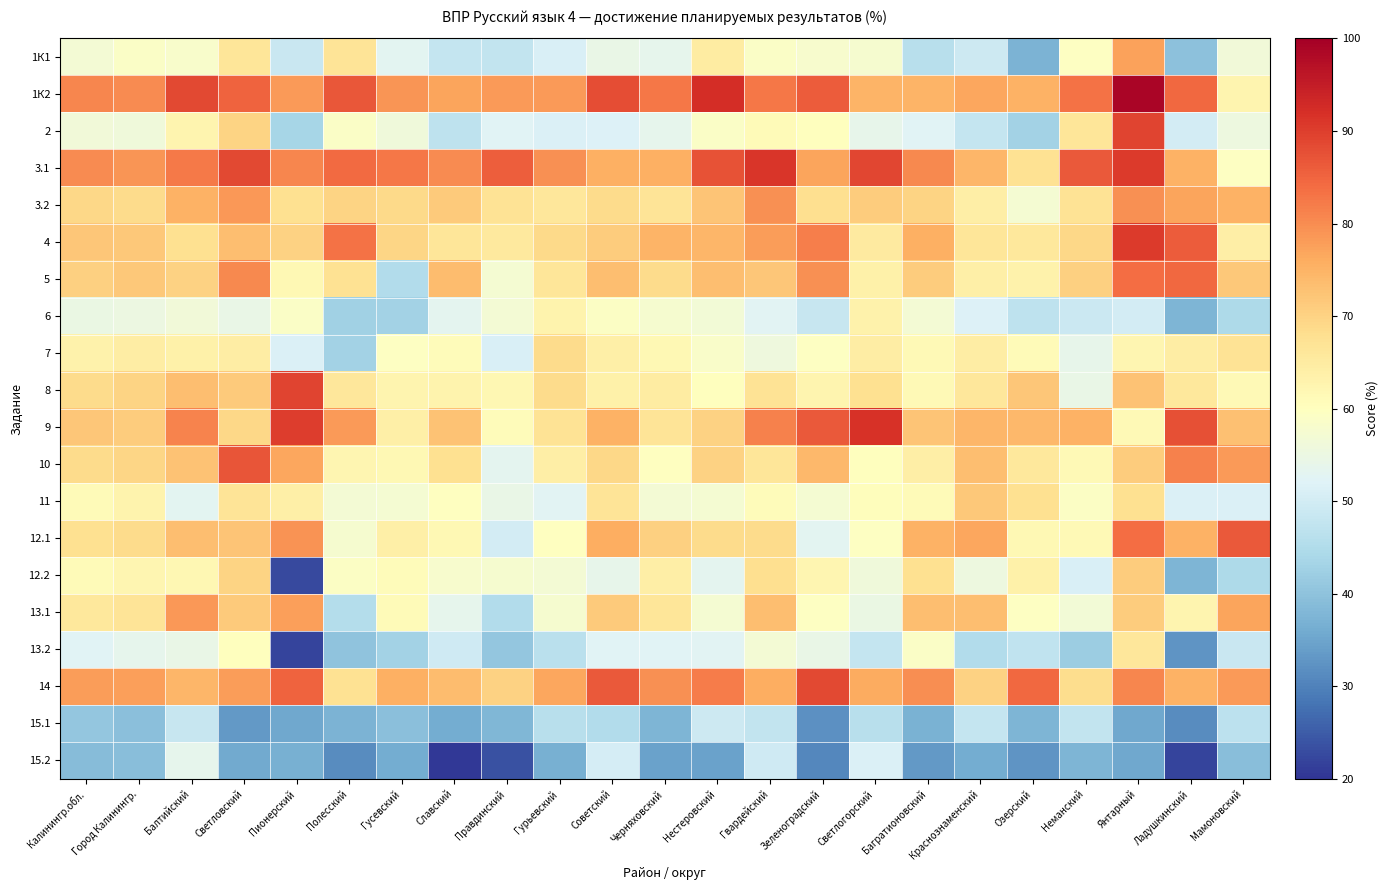

Reading left to right, extract all data points from this chart.

1К1: Калинингр.обл.=57.1	Город Калинингр.=58.9	Балтийский=58.4	Светловский=66.4	Пионерский=48.5	Полесский=66.8	Гусевский=53.0	Славский=48.0	Правдинский=47.6	Гурьевский=51.1	Советский=54.5	Черняховский=53.6	Нестеровский=64.8	Гвардейский=59.0	Зеленоградский=58.1	Светлогорский=57.5	Багратионовский=46.0	Краснознаменский=49.2	Озерский=37.3	Неманский=59.4	Янтарный=77.4	Ладушкинский=39.8	Мамоновский=56.4
1К2: Калинингр.обл.=80.9	Город Калинингр.=80.3	Балтийский=88.7	Светловский=85.2	Пионерский=78.3	Полесский=86.9	Гусевский=78.8	Славский=77.0	Правдинский=78.2	Гурьевский=78.2	Советский=88.0	Черняховский=82.8	Нестеровский=92.4	Гвардейский=82.7	Зеленоградский=86.2	Светлогорский=74.9	Багратионовский=74.8	Краснознаменский=76.6	Озерский=75.3	Неманский=83.3	Янтарный=98.9	Ладушкинский=84.4	Мамоновский=62.6
2: Калинингр.обл.=56.5	Город Калинингр.=56.1	Балтийский=62.6	Светловский=69.9	Пионерский=43.6	Полесский=59.0	Гусевский=56.1	Славский=47.1	Правдинский=52.2	Гурьевский=51.5	Советский=51.9	Черняховский=53.7	Нестеровский=59.1	Гвардейский=61.1	Зеленоградский=60.2	Светлогорский=53.9	Багратионовский=52.5	Краснознаменский=47.9	Озерский=43.0	Неманский=66.3	Янтарный=89.2	Ладушкинский=50.0	Мамоновский=55.4
3.1: Калинингр.обл.=80.2	Город Калинингр.=79.0	Балтийский=82.3	Светловский=88.6	Пионерский=80.8	Полесский=84.2	Гусевский=82.7	Славский=80.2	Правдинский=85.8	Гурьевский=79.6	Советский=75.6	Черняховский=75.5	Нестеровский=87.4	Гвардейский=91.2	Зеленоградский=77.0	Светлогорский=89.0	Багратионовский=80.5	Краснознаменский=74.5	Озерский=67.2	Неманский=86.4	Янтарный=90.3	Ладушкинский=75.0	Мамоновский=59.5
3.2: Калинингр.обл.=69.4	Город Калинингр.=68.5	Балтийский=75.0	Светловский=78.7	Пионерский=67.5	Полесский=69.9	Гусевский=69.0	Славский=71.3	Правдинский=67.1	Гурьевский=66.2	Советский=68.6	Черняховский=66.8	Нестеровский=72.4	Гвардейский=79.7	Зеленоградский=67.8	Светлогорский=71.0	Багратионовский=69.8	Краснознаменский=64.2	Озерский=57.3	Неманский=67.0	Янтарный=79.6	Ладушкинский=77.1	Мамоновский=75.2
4: Калинингр.обл.=72.0	Город Калинингр.=71.7	Балтийский=67.5	Светловский=73.2	Пионерский=70.0	Полесский=83.3	Гусевский=69.5	Славский=66.5	Правдинский=65.5	Гурьевский=68.9	Советский=71.1	Черняховский=74.9	Нестеровский=74.4	Гвардейский=77.9	Зеленоградский=81.9	Светлогорский=65.1	Багратионовский=75.5	Краснознаменский=66.5	Озерский=65.6	Неманский=69.3	Янтарный=90.3	Ладушкинский=85.9	Мамоновский=64.2
5: Калинингр.обл.=70.4	Город Калинингр.=71.7	Балтийский=70.2	Светловский=80.5	Пионерский=61.7	Полесский=67.3	Гусевский=45.2	Славский=73.5	Правдинский=57.4	Гурьевский=66.6	Советский=73.3	Черняховский=68.5	Нестеровский=73.2	Гвардейский=72.1	Зеленоградский=79.5	Светлогорский=63.7	Багратионовский=71.1	Краснознаменский=63.8	Озерский=63.3	Неманский=70.5	Янтарный=83.9	Ладушкинский=84.4	Мамоновский=71.6
6: Калинингр.обл.=54.9	Город Калинингр.=55.2	Балтийский=56.5	Светловский=54.5	Пионерский=58.8	Полесский=42.7	Гусевский=43.1	Славский=53.3	Правдинский=57.1	Гурьевский=63.1	Советский=59.1	Черняховский=57.8	Нестеровский=56.7	Гвардейский=52.8	Зеленоградский=48.3	Светлогорский=63.4	Багратионовский=57.0	Краснознаменский=51.6	Озерский=46.9	Неманский=48.9	Янтарный=50.0	Ладушкинский=37.5	Мамоновский=44.6
7: Калинингр.обл.=63.2	Город Калинингр.=64.5	Балтийский=63.4	Светловский=64.6	Пионерский=51.4	Полесский=43.0	Гусевский=59.6	Славский=60.8	Правдинский=51.1	Гурьевский=68.6	Советский=64.0	Черняховский=61.8	Нестеровский=58.5	Гвардейский=55.9	Зеленоградский=59.6	Светлогорский=64.4	Багратионовский=61.4	Краснознаменский=64.5	Озерский=60.9	Неманский=53.8	Янтарный=62.4	Ладушкинский=64.6	Мамоновский=67.1
8: Калинингр.обл.=68.6	Город Калинингр.=69.9	Балтийский=73.4	Светловский=71.5	Пионерский=89.2	Полесский=66.1	Гусевский=62.7	Славский=62.9	Правдинский=62.2	Гурьевский=68.5	Советский=63.5	Черняховский=65.0	Нестеровский=60.2	Гвардейский=66.9	Зеленоградский=62.8	Светлогорский=67.8	Багратионовский=61.5	Краснознаменский=66.0	Озерский=71.9	Неманский=54.5	Янтарный=72.6	Ладушкинский=65.6	Мамоновский=61.5
9: Калинингр.обл.=72.1	Город Калинингр.=71.1	Балтийский=81.0	Светловский=69.1	Пионерский=90.0	Полесский=78.2	Гусевский=63.8	Славский=72.8	Правдинский=60.8	Гурьевский=67.0	Советский=75.2	Черняховский=66.8	Нестеровский=70.1	Гвардейский=81.3	Зеленоградский=86.4	Светлогорский=91.8	Багратионовский=72.2	Краснознаменский=74.5	Озерский=74.2	Неманский=75.0	Янтарный=61.3	Ладушкинский=87.5	Мамоновский=73.0
10: Калинингр.обл.=68.7	Город Калинингр.=69.6	Балтийский=72.6	Светловский=87.0	Пионерский=76.7	Полесский=62.4	Гусевский=61.9	Славский=67.7	Правдинский=53.4	Гурьевский=64.1	Советский=69.3	Черняховский=59.9	Нестеровский=70.1	Гвардейский=66.5	Зеленоградский=74.1	Светлогорский=60.3	Багратионовский=64.3	Краснознаменский=73.4	Озерский=65.6	Неманский=61.4	Янтарный=71.0	Ладушкинский=81.2	Мамоновский=78.4
11: Калинингр.обл.=60.9	Город Калинингр.=62.9	Балтийский=53.0	Светловский=66.9	Пионерский=63.8	Полесский=57.0	Гусевский=57.2	Славский=59.9	Правдинский=54.4	Гурьевский=52.6	Советский=66.8	Черняховский=57.2	Нестеровский=57.5	Гвардейский=60.8	Зеленоградский=57.3	Светлогорский=60.6	Багратионовский=61.0	Краснознаменский=71.8	Озерский=67.6	Неманский=59.1	Янтарный=67.7	Ладушкинский=51.6	Мамоновский=51.4
12.1: Калинингр.обл.=67.7	Город Калинингр.=68.5	Балтийский=73.4	Светловский=72.4	Пионерский=79.2	Полесский=57.6	Гусевский=63.8	Славский=61.8	Правдинский=50.0	Гурьевский=59.8	Советский=75.9	Черняховский=70.6	Нестеровский=68.5	Гвардейский=68.5	Зеленоградский=53.0	Светлогорский=59.6	Багратионовский=75.1	Краснознаменский=76.6	Озерский=61.7	Неманский=61.4	Янтарный=83.9	Ладушкинский=75.0	Мамоновский=86.5
12.2: Калинингр.обл.=61.2	Город Калинингр.=62.2	Балтийский=61.9	Светловский=69.9	Пионерский=22.5	Полесский=59.1	Гусевский=60.7	Славский=58.1	Правдинский=57.8	Гурьевский=56.9	Советский=53.9	Черняховский=64.1	Нестеровский=53.1	Гвардейский=67.9	Зеленоградский=62.3	Светлогорский=56.2	Багратионовский=67.7	Краснознаменский=55.3	Озерский=63.7	Неманский=51.1	Янтарный=71.0	Ладушкинский=37.5	Мамоновский=44.6
13.1: Калинингр.обл.=65.9	Город Калинингр.=66.8	Балтийский=78.6	Светловский=71.5	Пионерский=77.5	Полесский=45.5	Гусевский=61.2	Славский=53.7	Правдинский=45.3	Гурьевский=57.6	Советский=71.5	Черняховский=66.5	Нестеровский=57.5	Гвардейский=73.3	Зеленоградский=59.6	Светлогорский=54.8	Багратионовский=73.3	Краснознаменский=73.4	Озерский=59.4	Неманский=56.8	Янтарный=71.0	Ладушкинский=62.5	Мамоновский=77.0
13.2: Калинингр.обл.=52.2	Город Калинингр.=53.6	Балтийский=54.6	Светловский=60.2	Пионерский=22.1	Полесский=40.0	Гусевский=43.0	Славский=49.6	Правдинский=40.9	Гурьевский=46.4	Советский=52.4	Черняховский=52.3	Нестеровский=52.8	Гвардейский=57.2	Зеленоградский=54.6	Светлогорский=48.0	Багратионовский=59.0	Краснознаменский=45.2	Озерский=47.3	Неманский=42.0	Янтарный=66.1	Ладушкинский=32.8	Мамоновский=48.6
14: Калинингр.обл.=78.0	Город Калинингр.=77.7	Балтийский=74.6	Светловский=78.0	Пионерский=85.0	Полесский=67.3	Гусевский=75.3	Славский=73.5	Правдинский=70.3	Гурьевский=76.7	Советский=86.3	Черняховский=79.5	Нестеровский=81.9	Гвардейский=75.7	Зеленоградский=88.6	Светлогорский=76.0	Багратионовский=79.8	Краснознаменский=70.2	Озерский=84.4	Неманский=68.2	Янтарный=80.7	Ладушкинский=75.0	Мамоновский=78.4
15.1: Калинингр.обл.=40.8	Город Калинингр.=39.6	Балтийский=48.4	Светловский=33.1	Пионерский=35.4	Полесский=37.3	Гусевский=39.4	Славский=36.0	Правдинский=37.8	Гурьевский=45.9	Советский=45.0	Черняховский=37.7	Нестеровский=49.2	Гвардейский=47.8	Зеленоградский=32.0	Светлогорский=46.2	Багратионовский=37.2	Краснознаменский=47.9	Озерский=37.5	Неманский=47.7	Янтарный=35.5	Ладушкинский=31.2	Мамоновский=46.6
15.2: Калинингр.обл.=38.8	Город Калинингр.=39.3	Балтийский=53.6	Светловский=35.8	Пионерский=36.7	Полесский=31.5	Гусевский=36.2	Славский=20.6	Правдинский=23.6	Гурьевский=36.6	Советский=50.4	Черняховский=34.5	Нестеровский=34.6	Гвардейский=49.4	Зеленоградский=30.9	Светлогорский=51.4	Багратионовский=33.2	Краснознаменский=36.2	Озерский=32.8	Неманский=37.5	Янтарный=35.5	Ладушкинский=21.9	Мамоновский=39.2